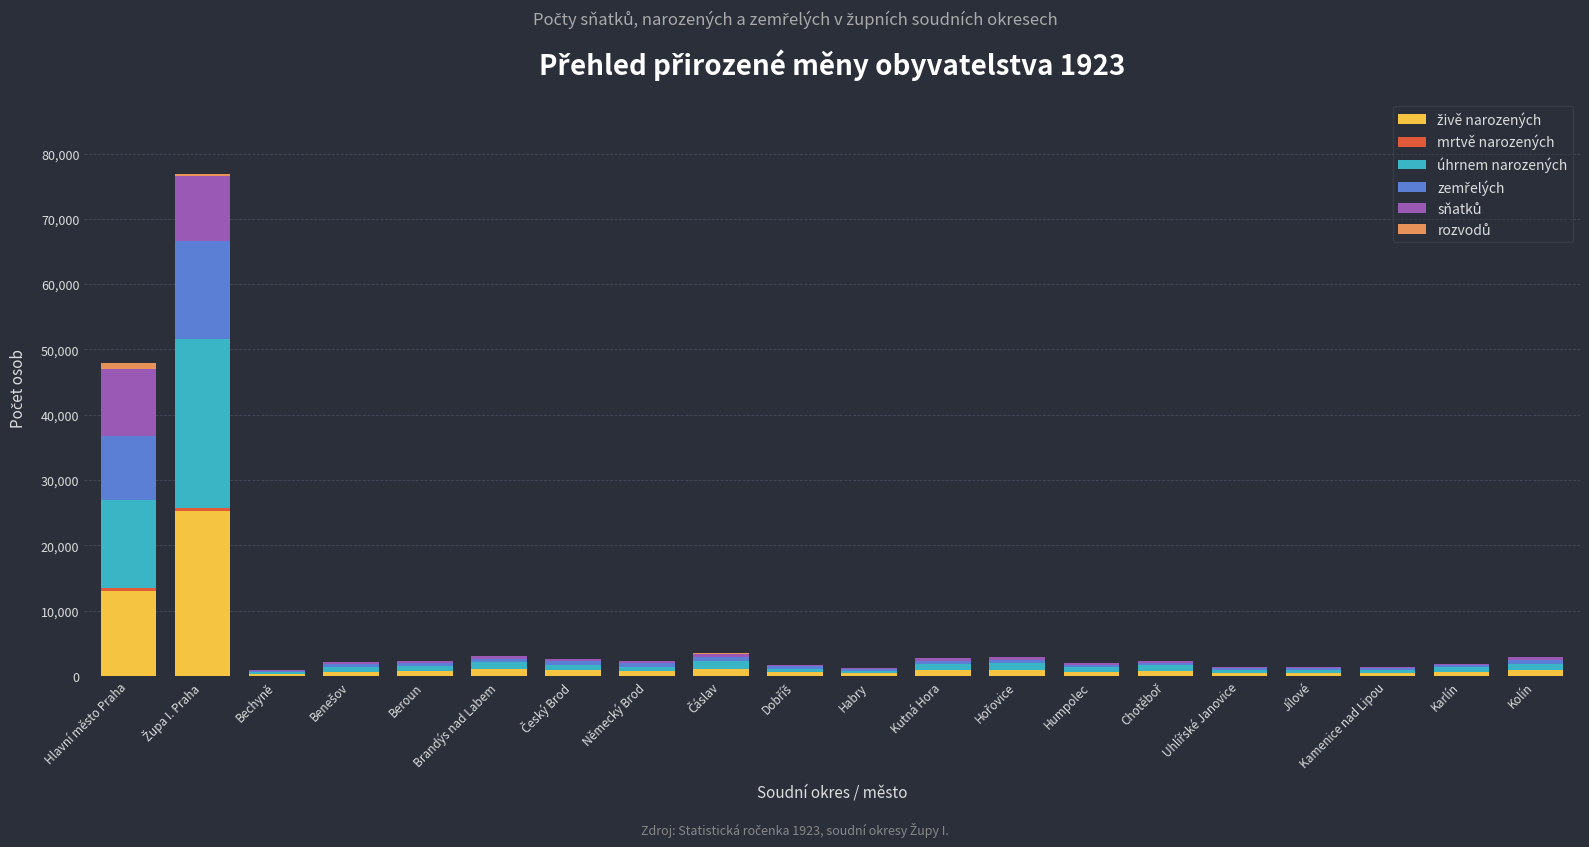

Are the bars horizontal?

No